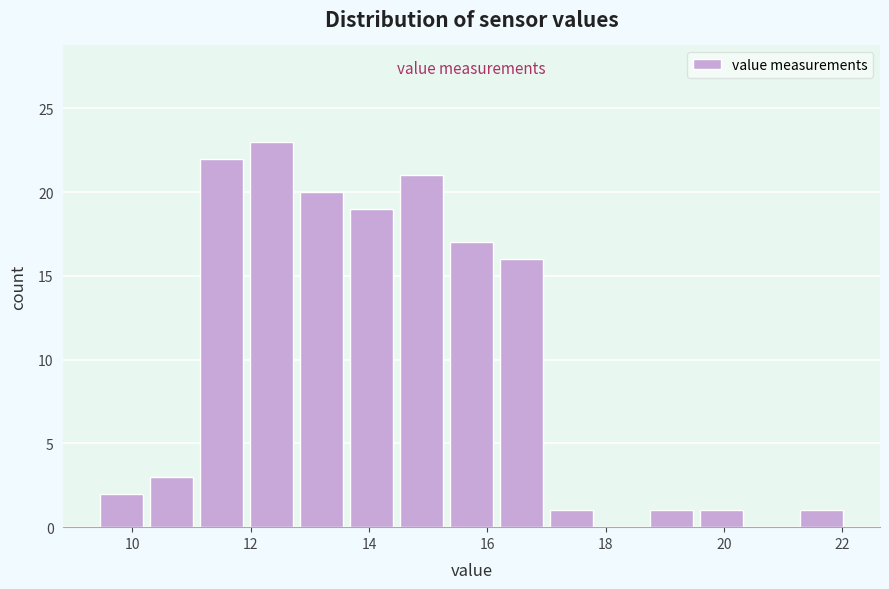

Reading left to right, transcribe this chart: for each bar, give the range it covers on the x-axis and its height. Neither the bar edges nor the heights are printed on the chart, so give them approximately, as read against the axes.

9.4 to 10.2: 2
10.2 to 11.0: 3
11.0 to 12.0: 22
12.0 to 12.8: 23
12.8 to 13.6: 20
13.6 to 14.4: 19
14.4 to 15.4: 21
15.4 to 16.2: 17
16.2 to 17.0: 16
17.0 to 17.8: 1
17.8 to 18.6: 0
18.6 to 19.6: 1
19.6 to 20.4: 1
20.4 to 21.2: 0
21.2 to 22.0: 1